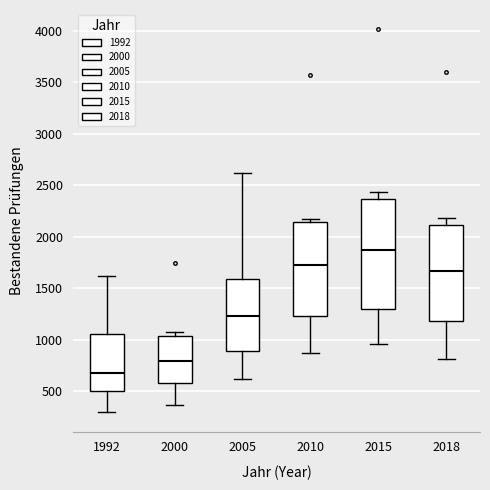

Which box has the highest median line?

2015